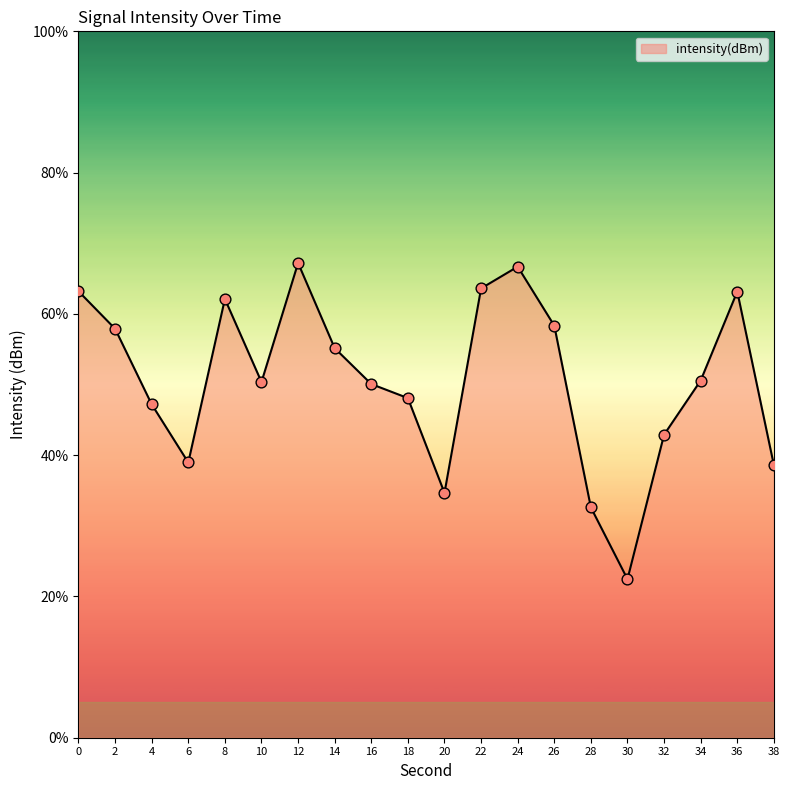

What is the change in value from 12 to 30?

-44.8